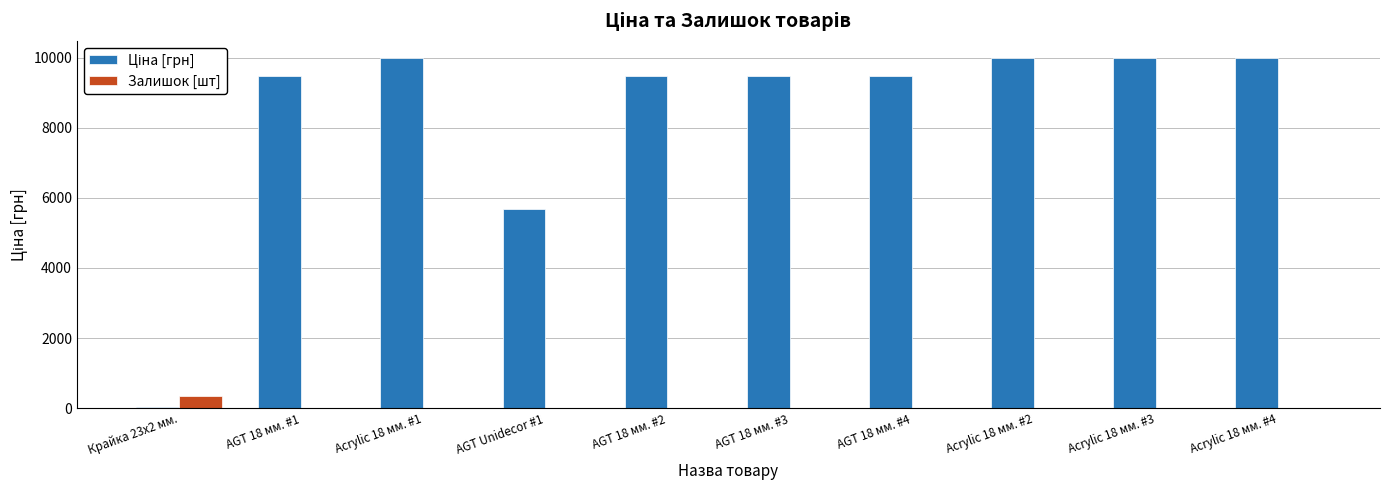

Which category has the highest value in the Залишок [шт] series?

Крайка 23x2 мм.